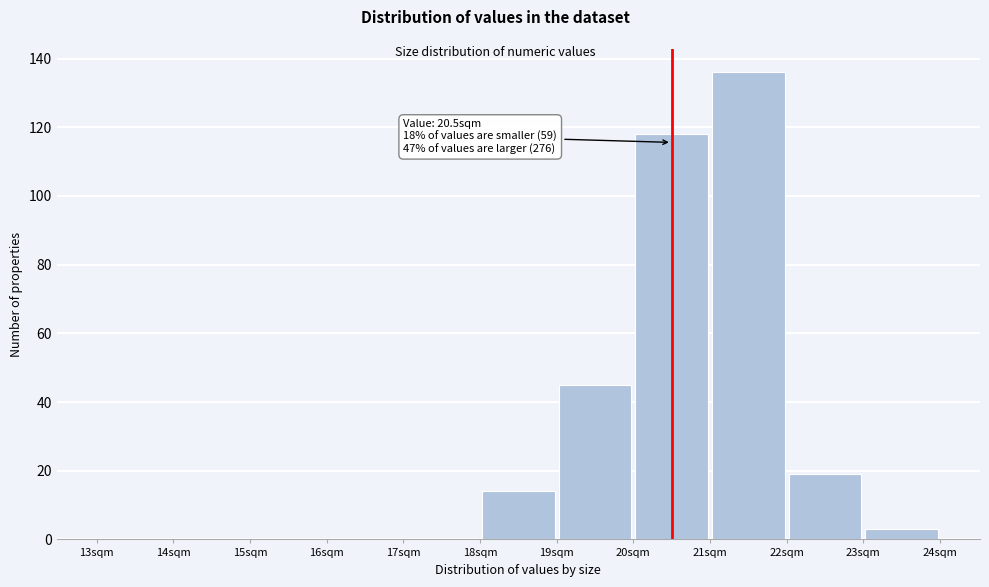

Over which range of the x-axis is the bar tallest?

21 to 22